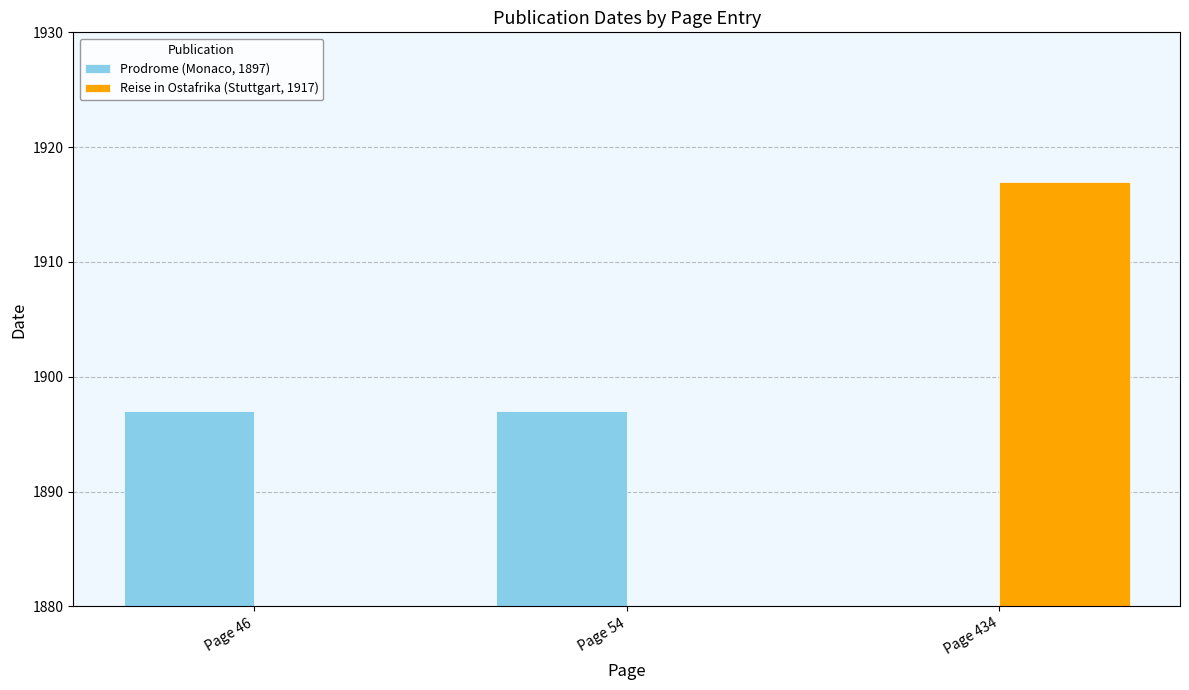

List the labels in order of Reise in Ostafrika (Stuttgart, 1917) value, smallest first.

Page 46, Page 54, Page 434